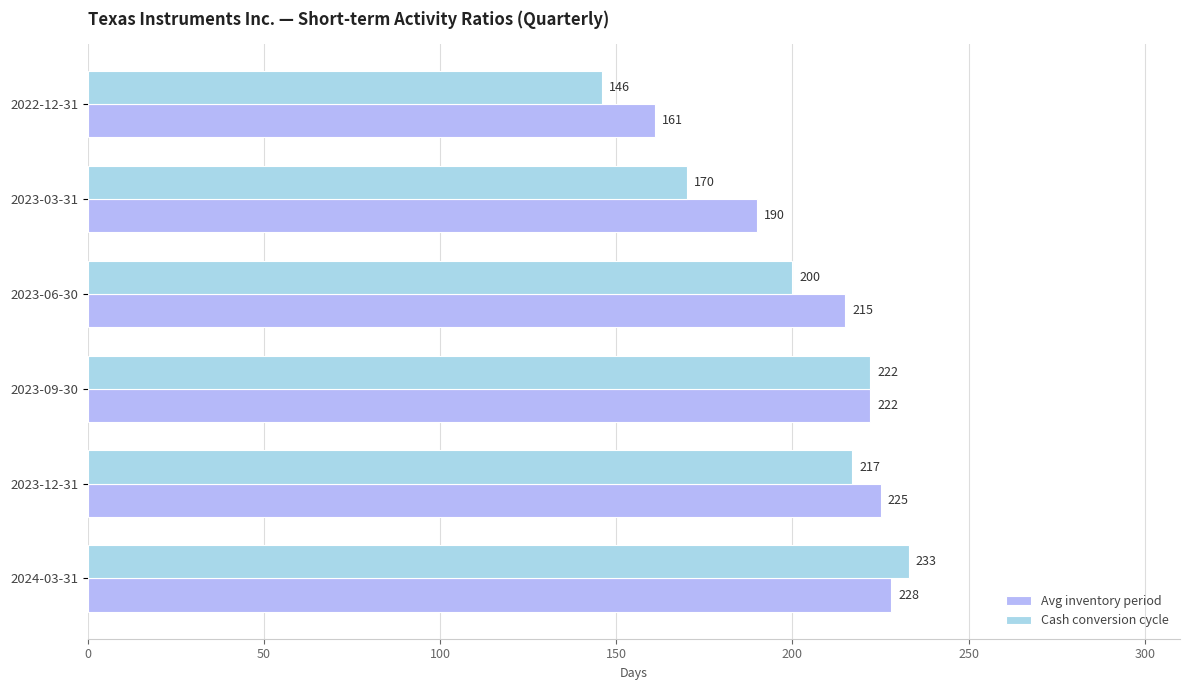

What is the average value of the Cash conversion cycle series?

198